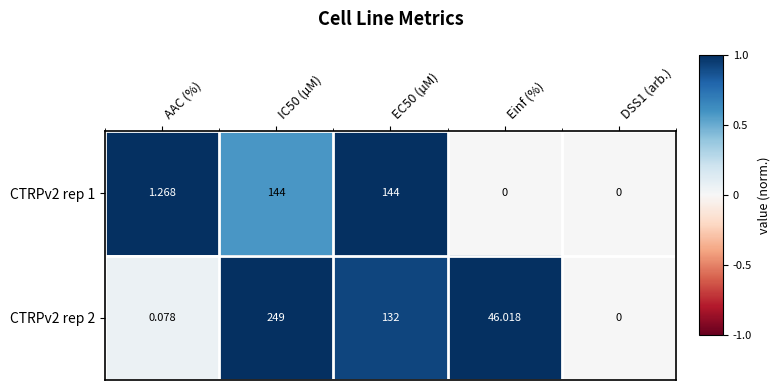

At which label does CTRPv2 rep 1 first exceed 1?

AAC (%)